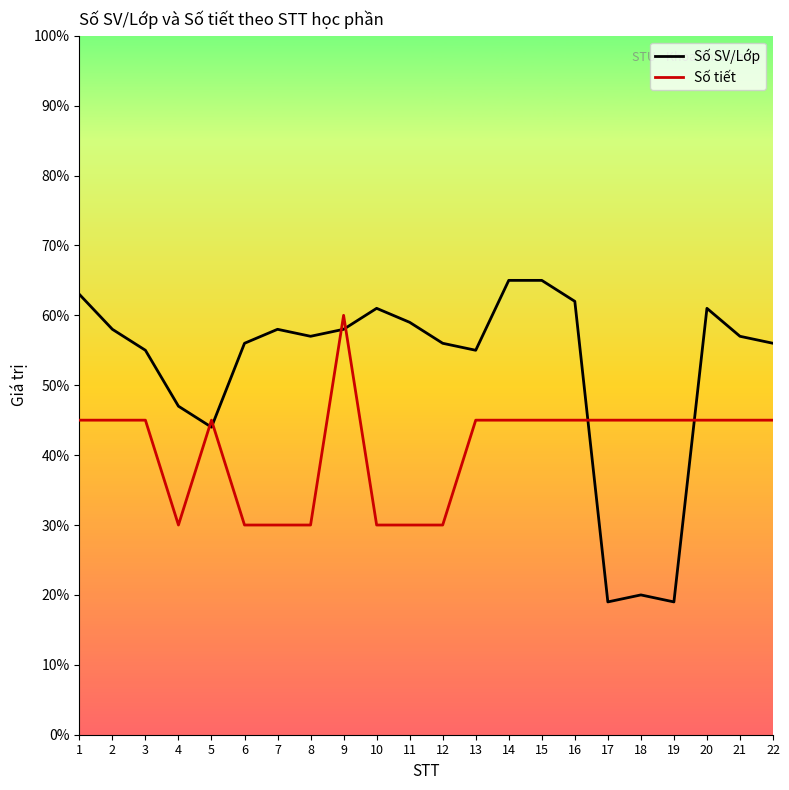

What are all the series names shown in the legend?

Số SV/Lớp, Số tiết